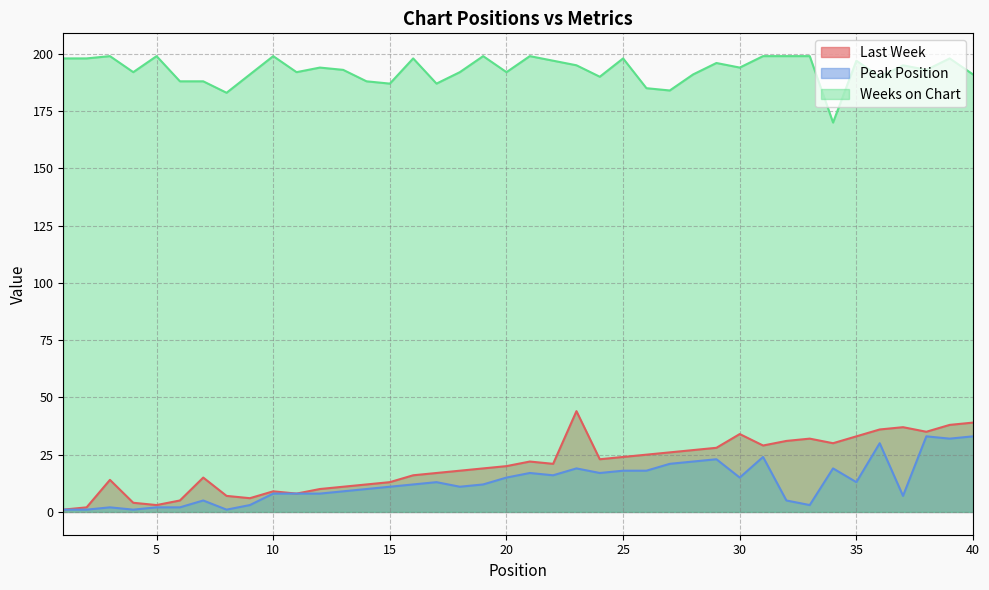

What is the difference between the second highest and minimum values in the Peak Position series?

32